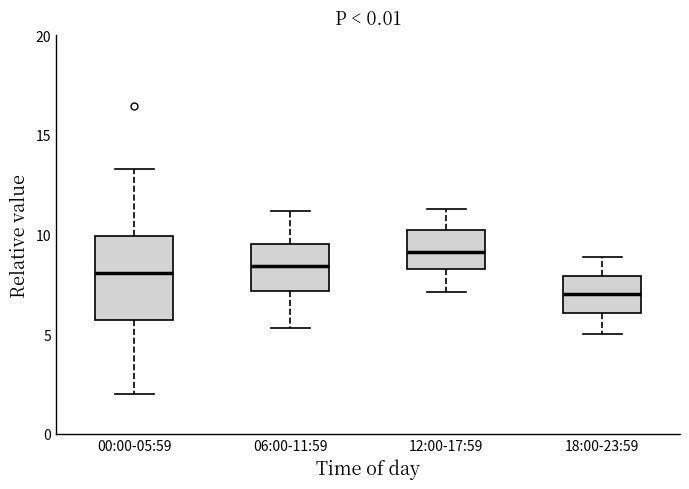

Reading left to right, read every box against the y-axis: the position of its median line, the range the box covers, and the ends of its whiskers. The values are not printed on the chart, so give them approximately, as read against the axis.

00:00-05:59: median 8.0, box 5.5 to 10.0, whiskers 2.0 to 13.5
06:00-11:59: median 8.5, box 7.0 to 9.5, whiskers 5.5 to 11.0
12:00-17:59: median 9.0, box 8.5 to 10.0, whiskers 7.0 to 11.5
18:00-23:59: median 7.0, box 6.0 to 8.0, whiskers 5.0 to 9.0